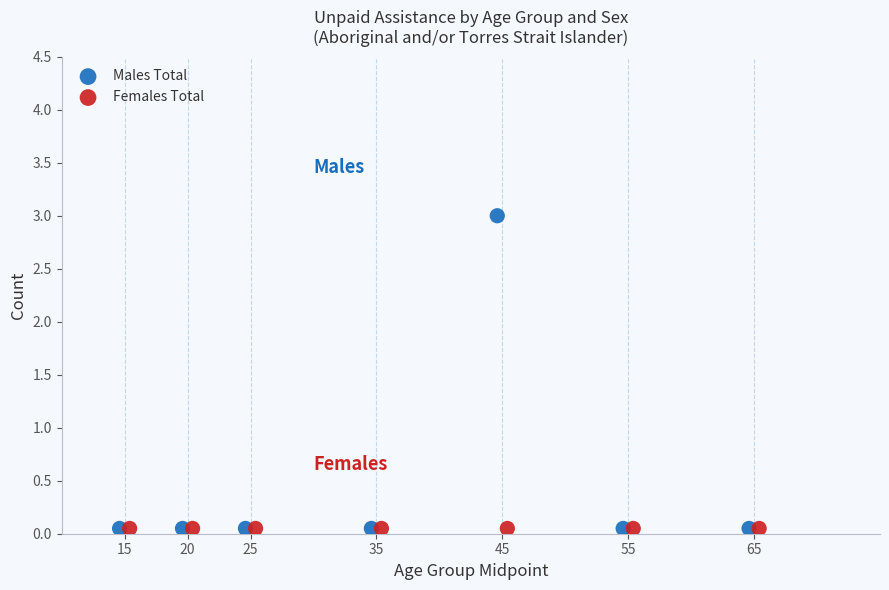

Which series reaches the maximum Y coordinate?

Males Total